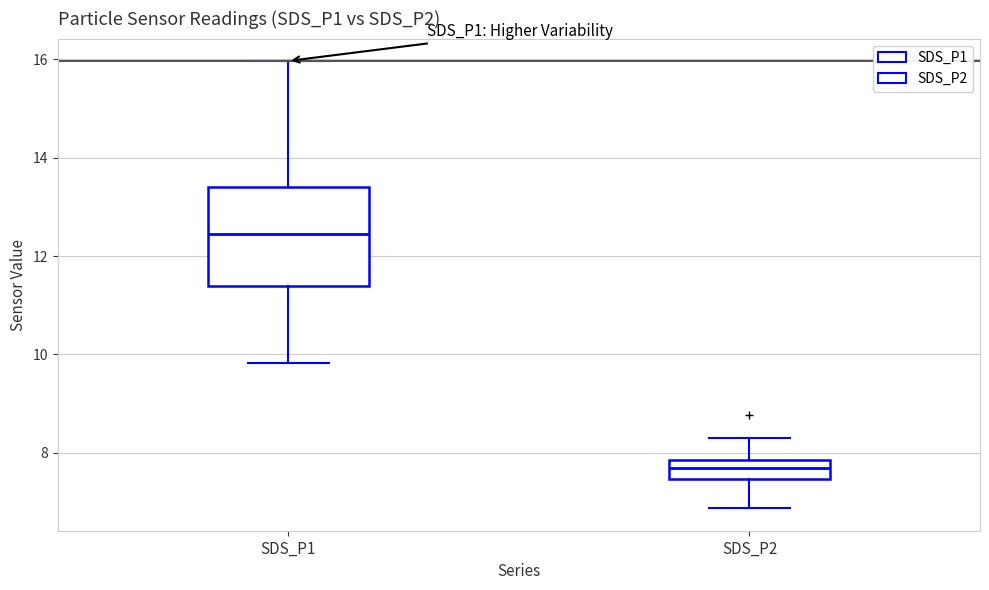

Which box is the tallest, from its lower edge to its upper edge?

SDS_P1